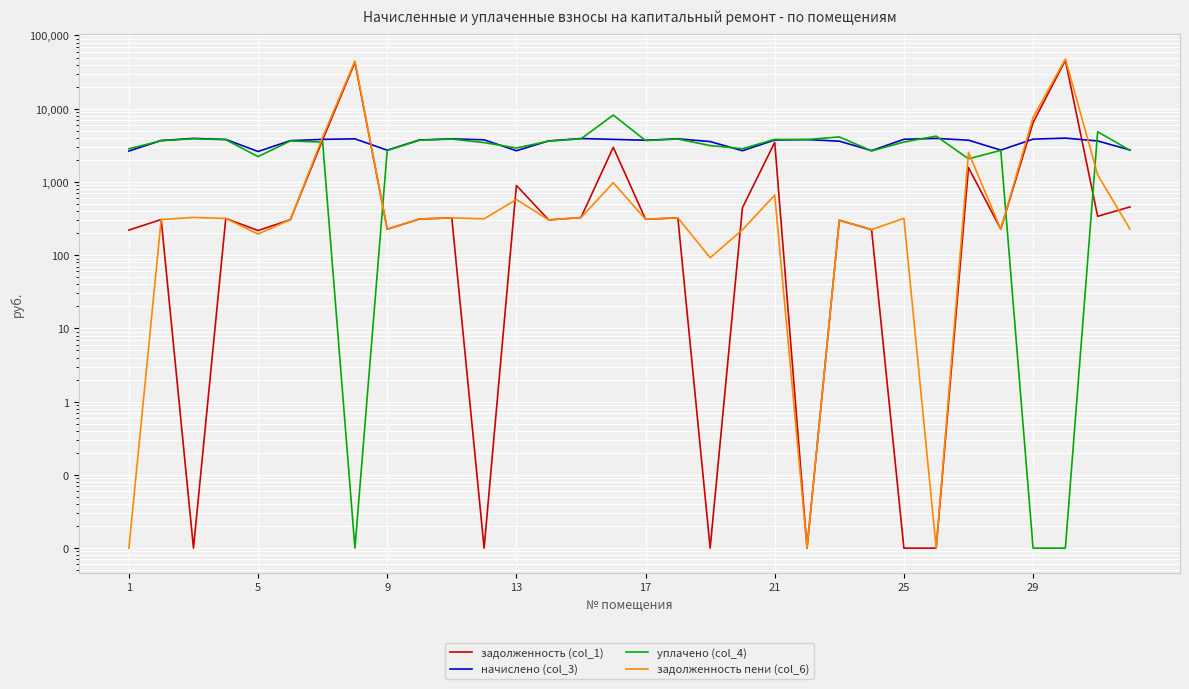

True or false: задолженность (col_1) has more than 2 points higher than both neighbors.

True